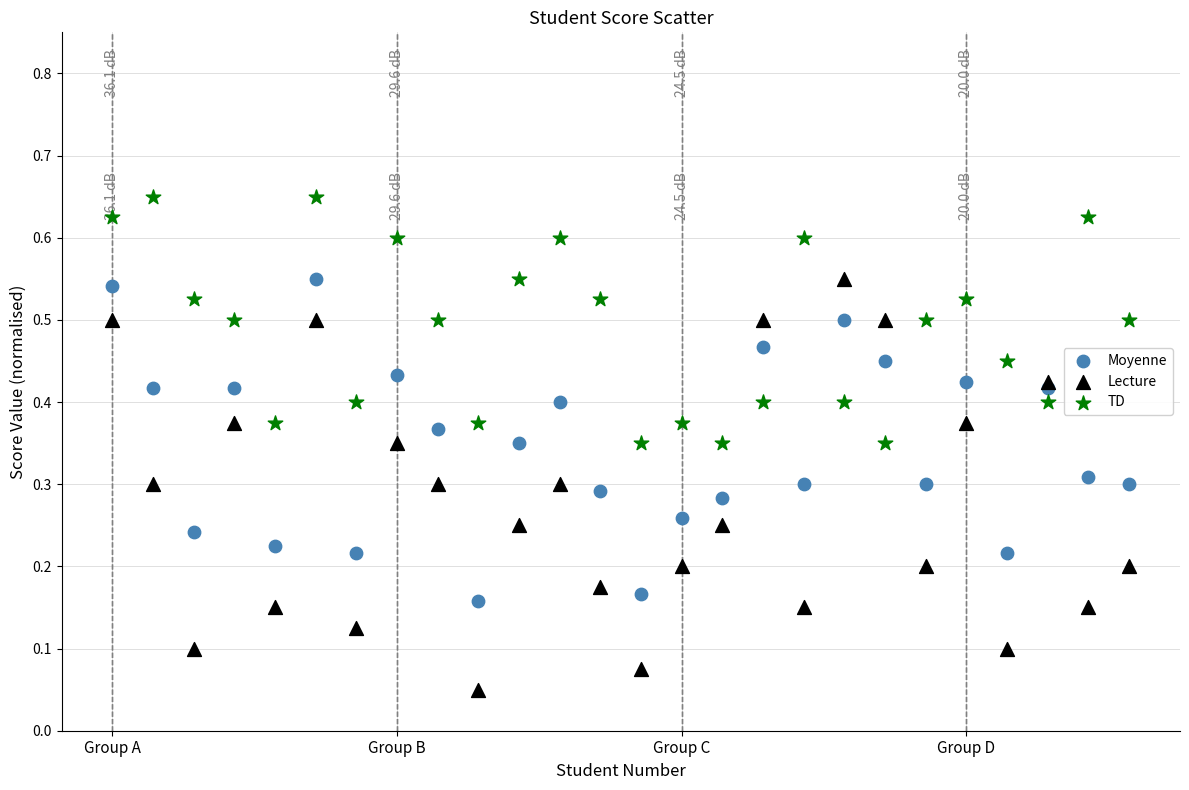

What is the X range (max minus min) for the scatter plot?

25.0